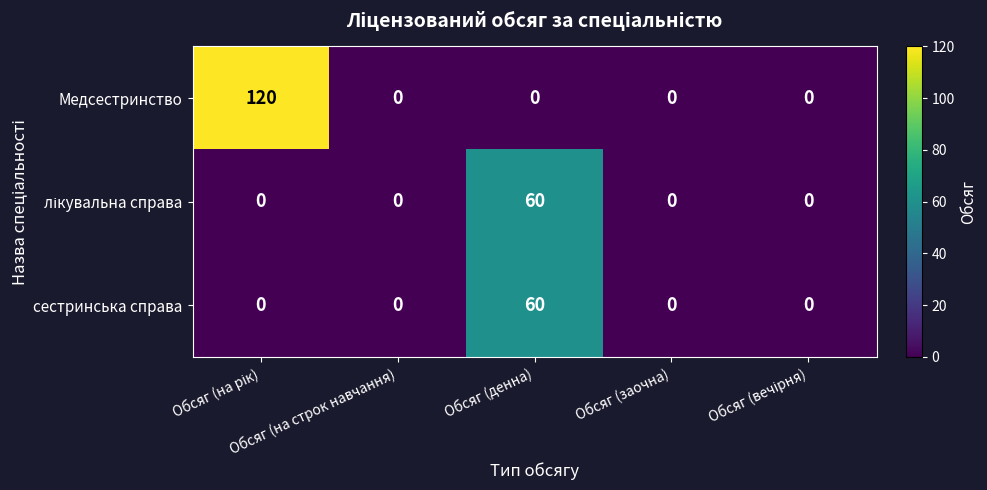

What is the maximum value for сестринська справа?

60